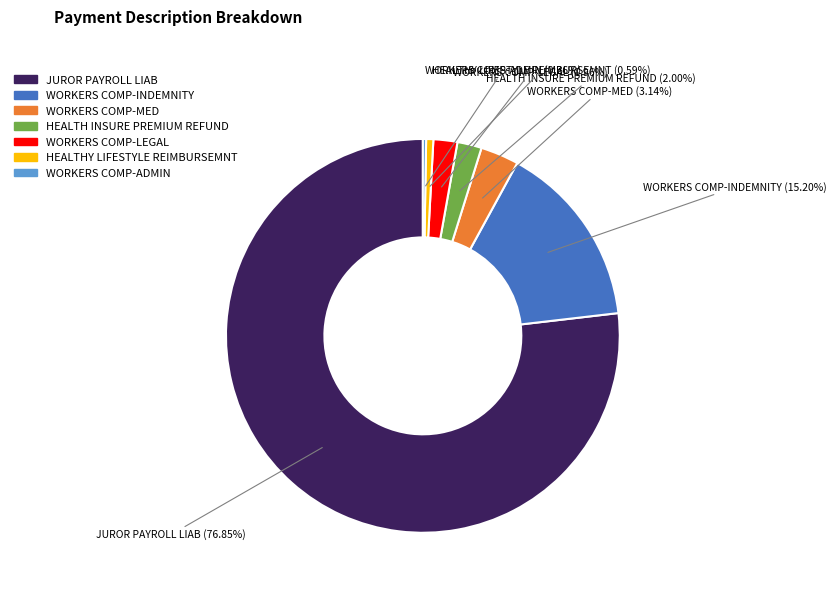

Between HEALTHY LIFESTYLE REIMBURSEMNT and HEALTH INSURE PREMIUM REFUND, which is larger?

HEALTH INSURE PREMIUM REFUND